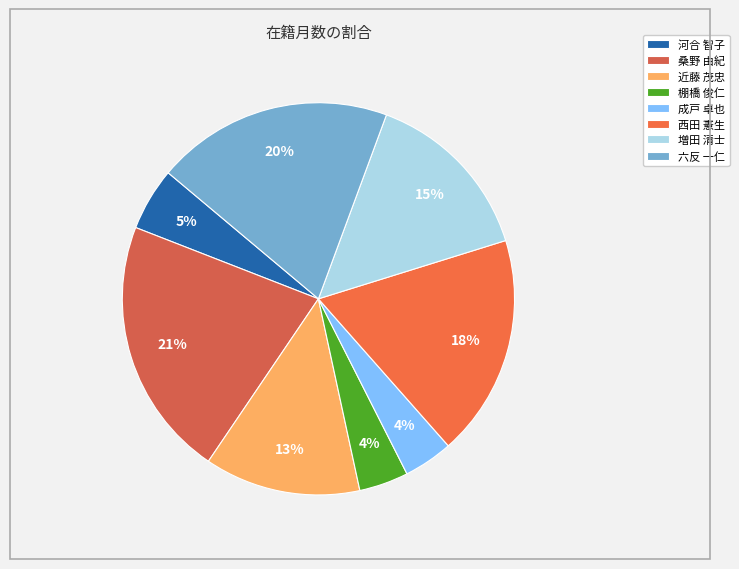

Which slice is the largest?

桑野 由紀